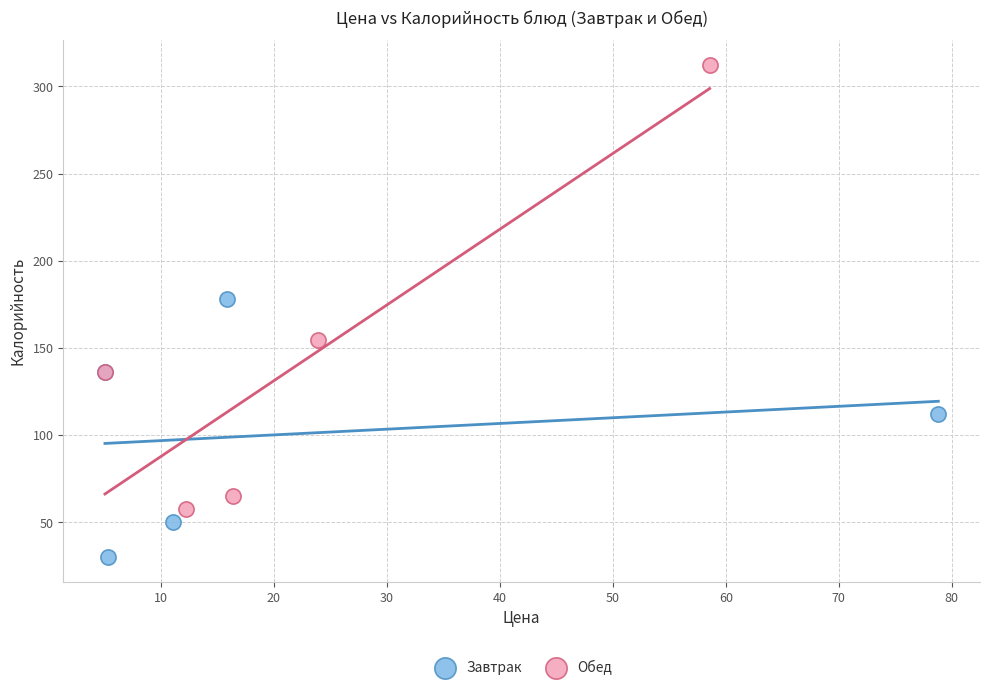

Which series contains the highest Y value?

Обед